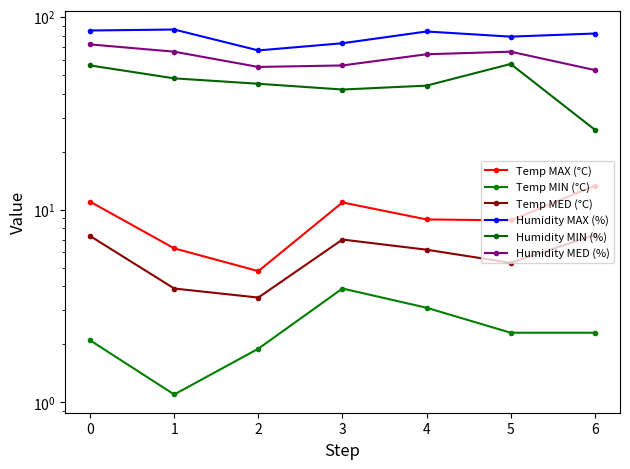

What is the difference between the Humidity MED (%) values at 6 and 2?

2.0